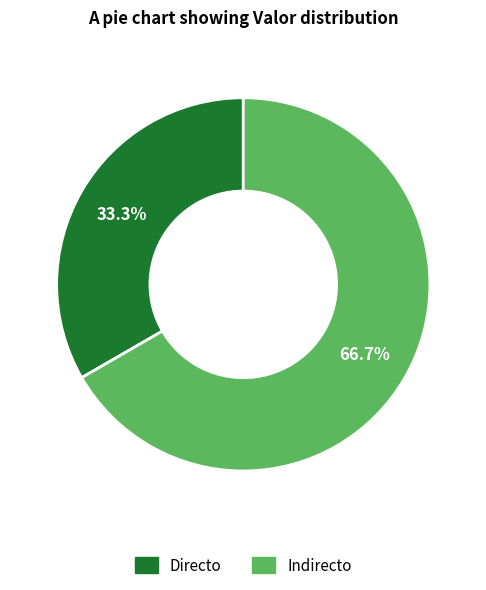

To the nearest percent, what is the average slice percentage?

50%